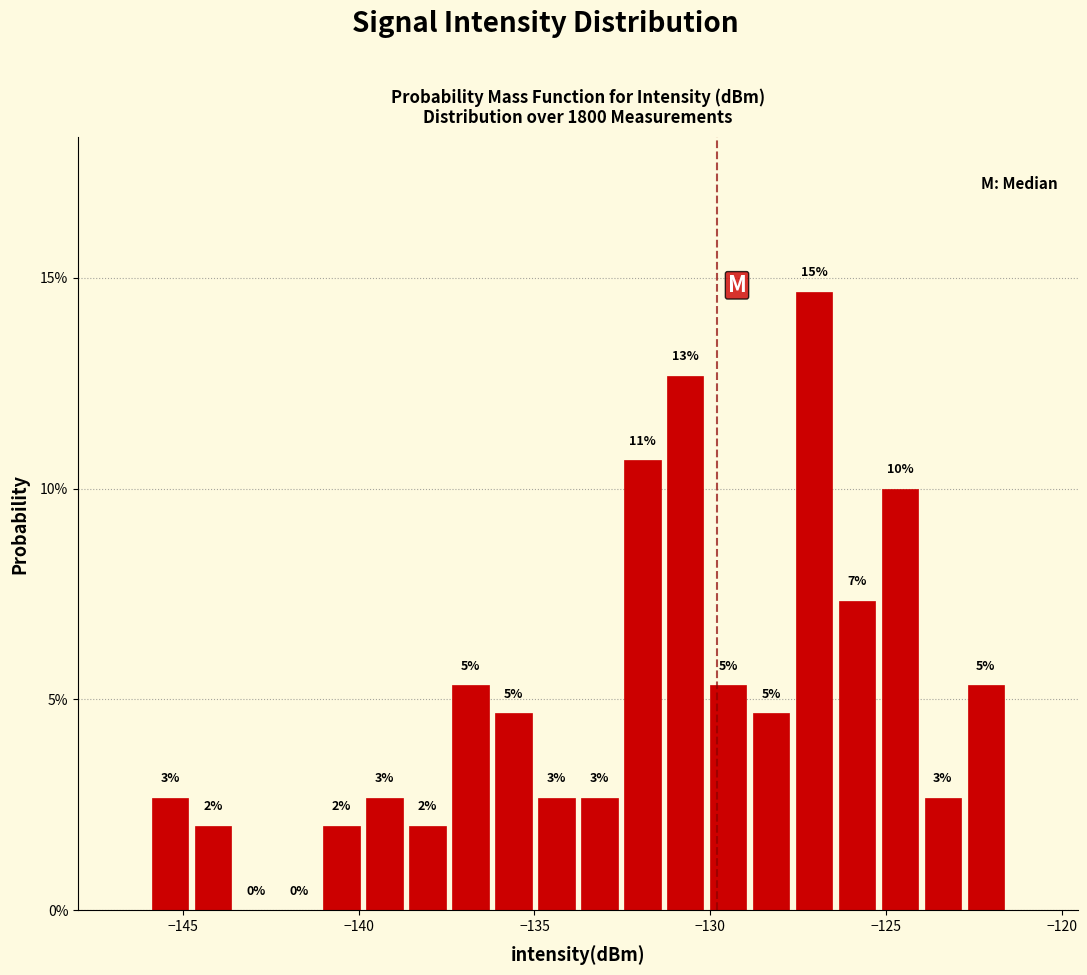

Read against the x-axis, roughly where is the centre of the tallest bar?

-127.0